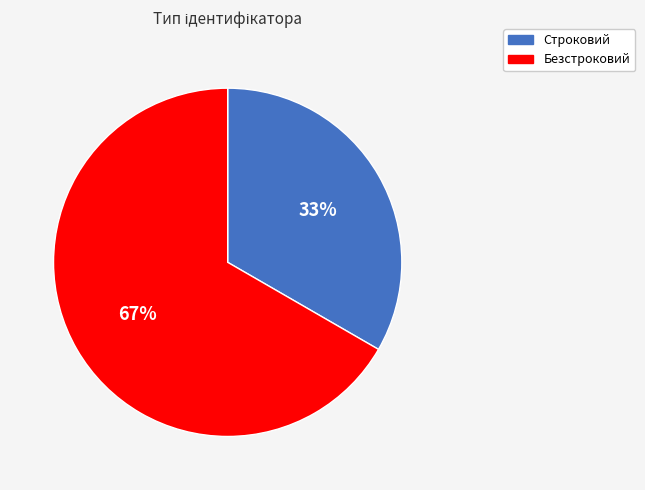

Is it true that Строковий is 33% of the pie?

True